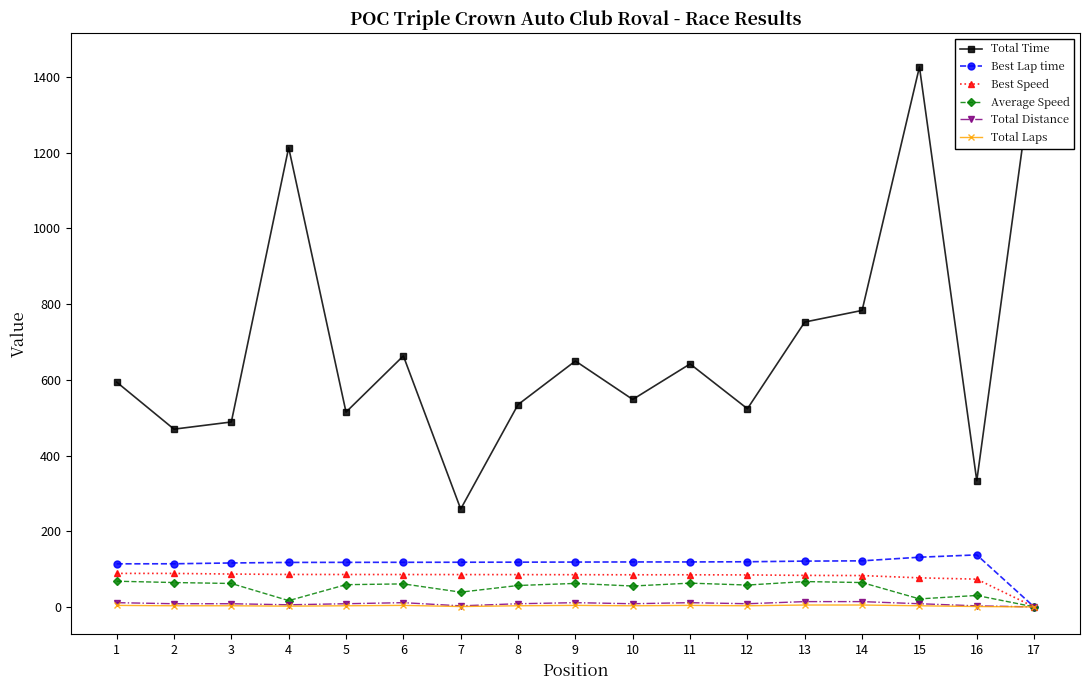

How many lines are shown in the chart?

6